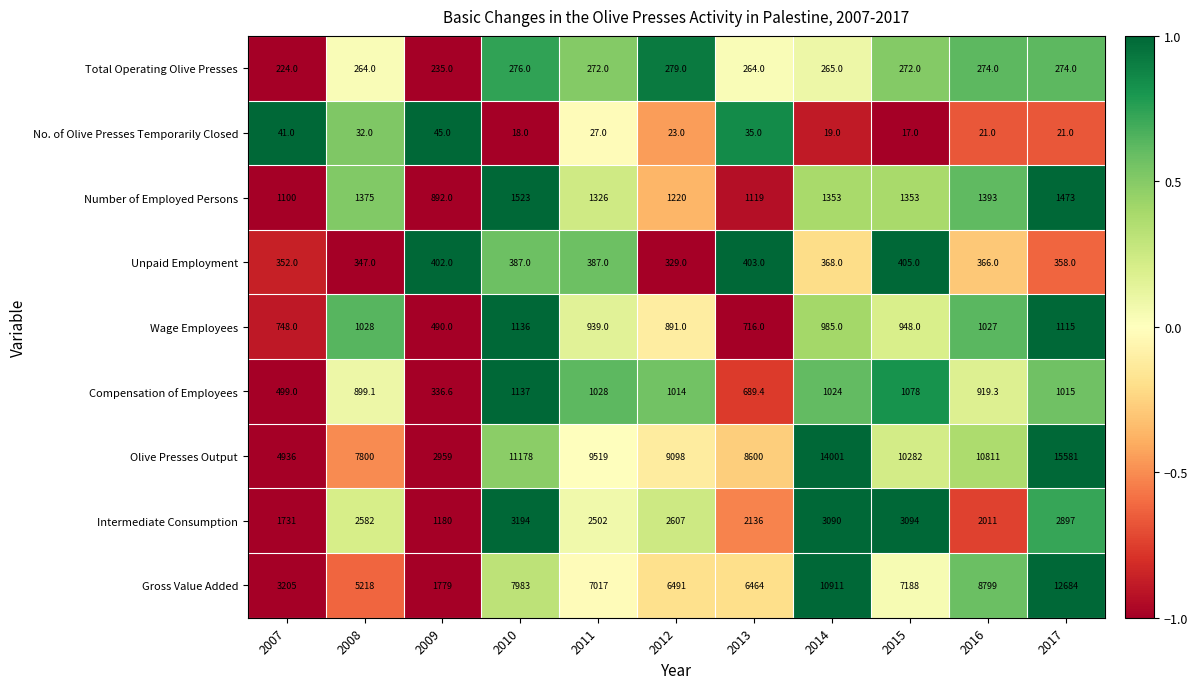

What is the average value of the Olive Presses Output series?

9524.1